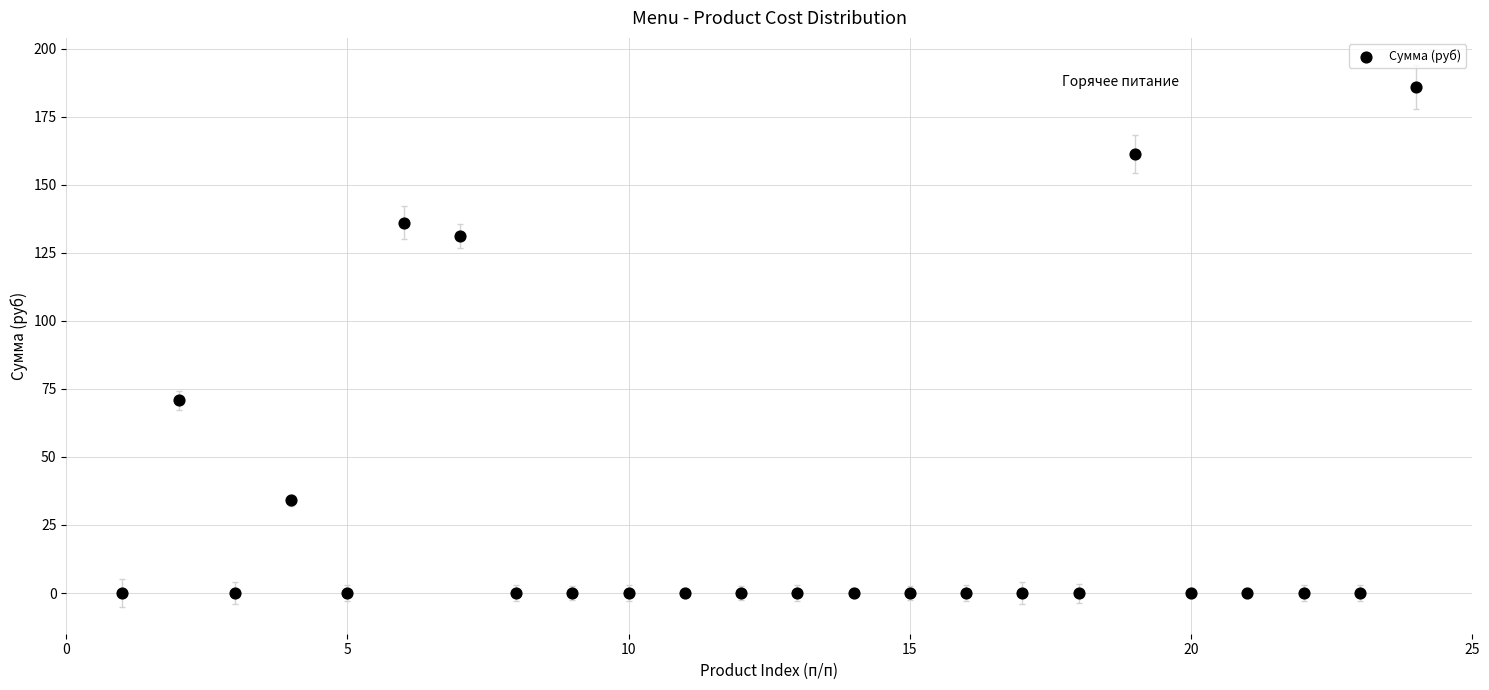

What Y value in the scatter plot is closest to 93?

70.9